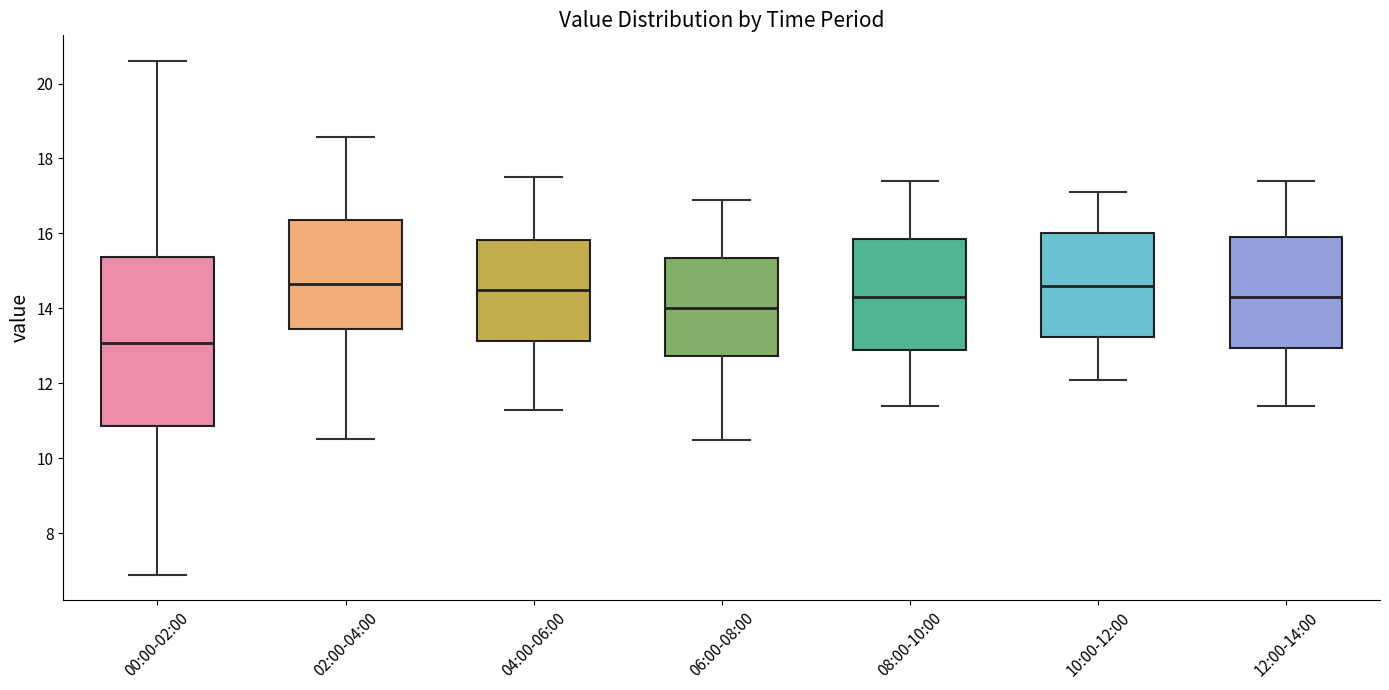

Reading left to right, read every box against the y-axis: the position of its median line, the range the box covers, and the ends of its whiskers. The values are not printed on the chart, so give them approximately, as read against the axis.

00:00-02:00: median 13.0, box 10.8 to 15.4, whiskers 7.0 to 20.6
02:00-04:00: median 14.6, box 13.4 to 16.4, whiskers 10.6 to 18.6
04:00-06:00: median 14.6, box 13.2 to 15.8, whiskers 11.4 to 17.6
06:00-08:00: median 14.0, box 12.8 to 15.4, whiskers 10.6 to 17.0
08:00-10:00: median 14.4, box 13.0 to 15.8, whiskers 11.4 to 17.4
10:00-12:00: median 14.6, box 13.2 to 16.0, whiskers 12.2 to 17.2
12:00-14:00: median 14.4, box 13.0 to 16.0, whiskers 11.4 to 17.4